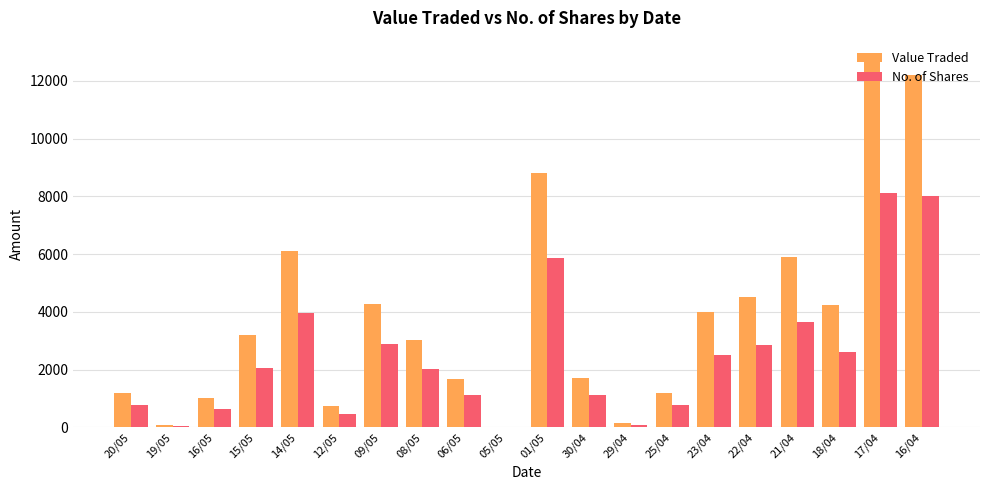

Are the bars horizontal?

No